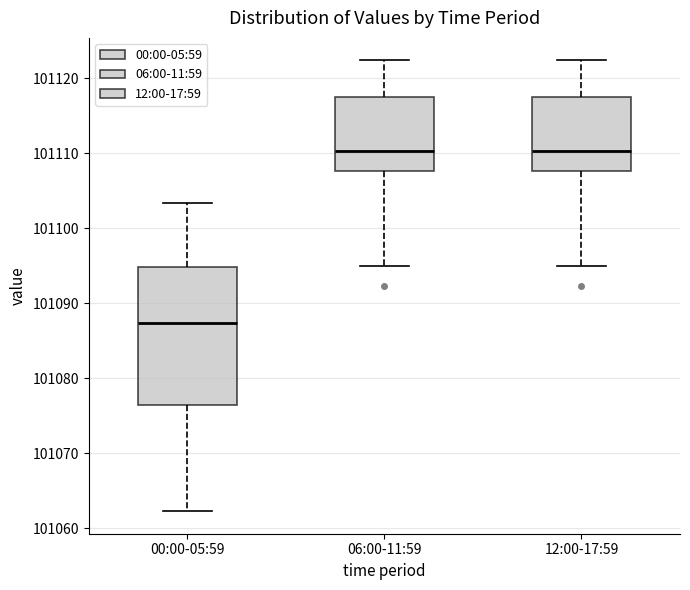

Which box's median line is the lowest?

00:00-05:59